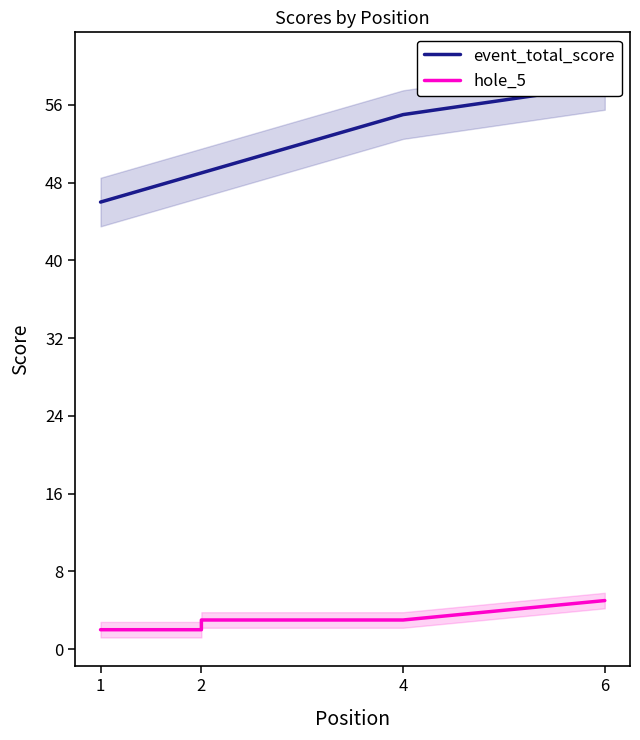

Rank the series at 2 from highest to lowest value.

event_total_score, hole_5